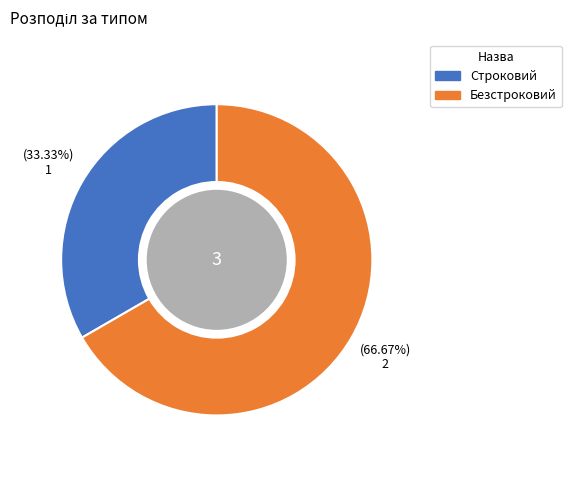

To the nearest percent, what is the difference between the Безстроковий and Строковий slice percentages?

33%